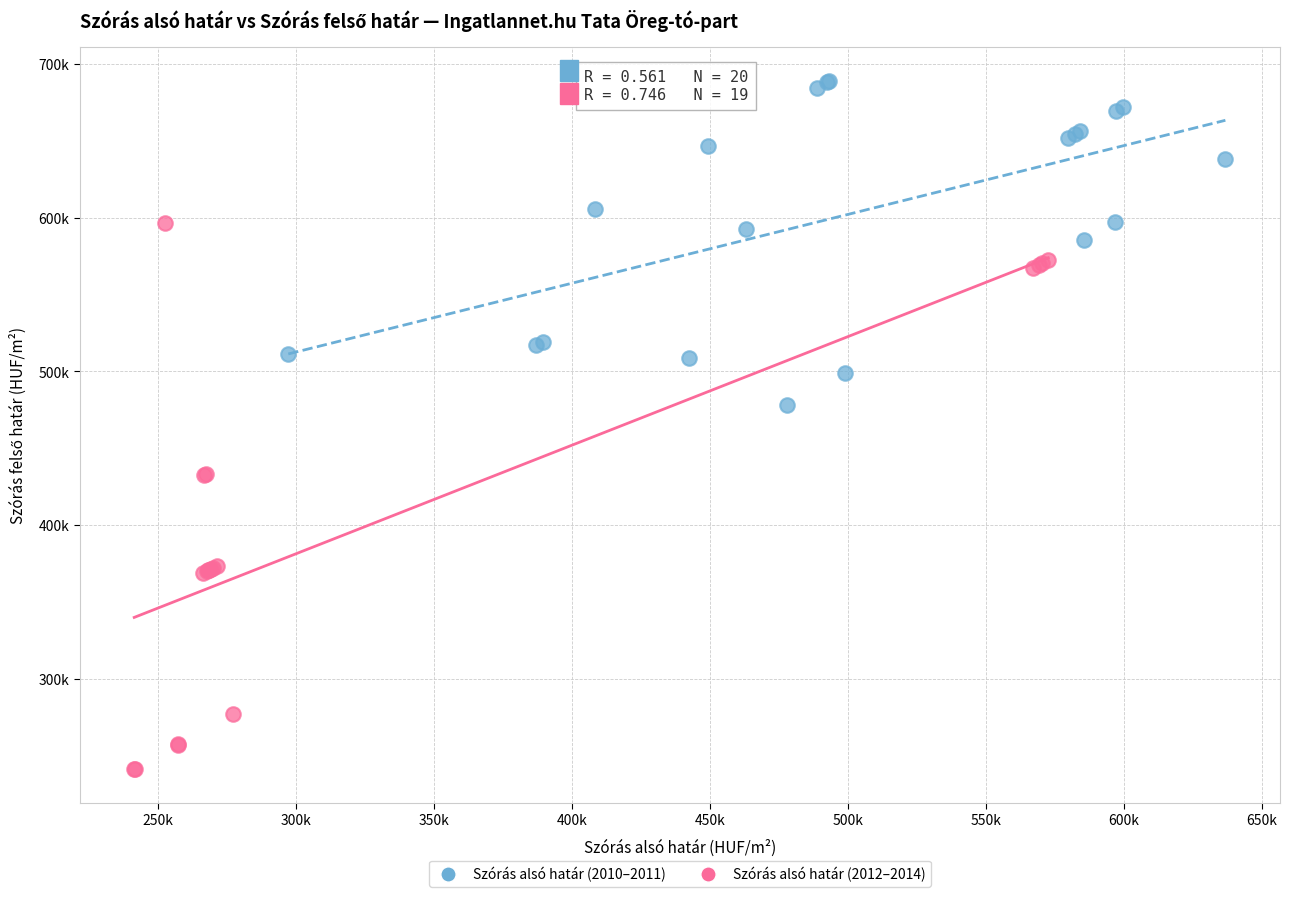

Which series has the largest Y range (max minus min)?

Szórás alsó határ (2012–2014)